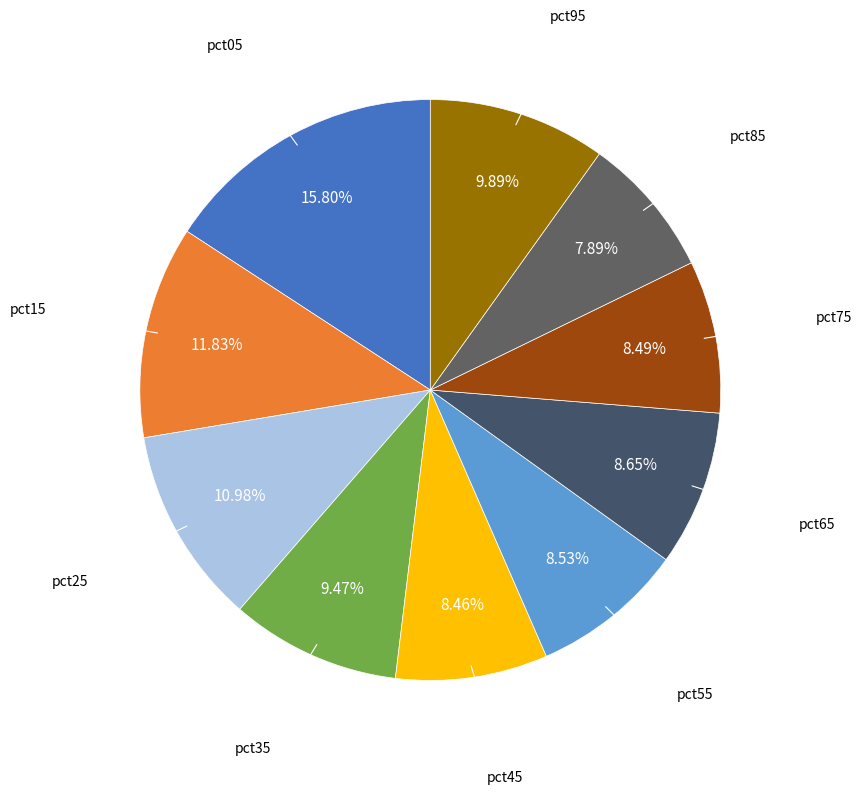

What is the smallest slice in the pie chart?

pct85